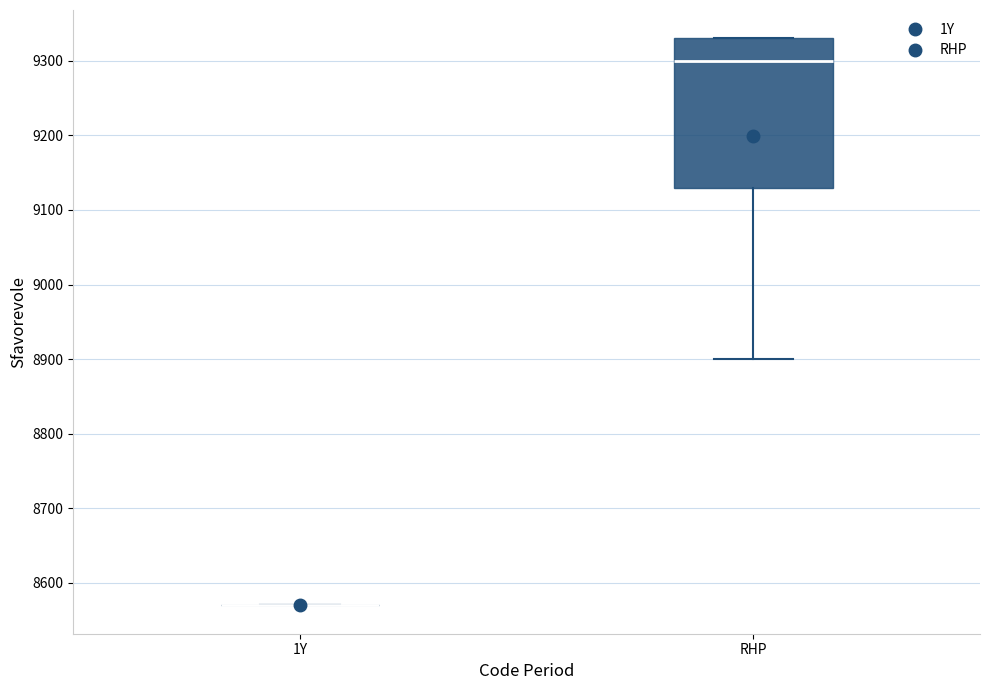

Which box is the tallest, from its lower edge to its upper edge?

RHP